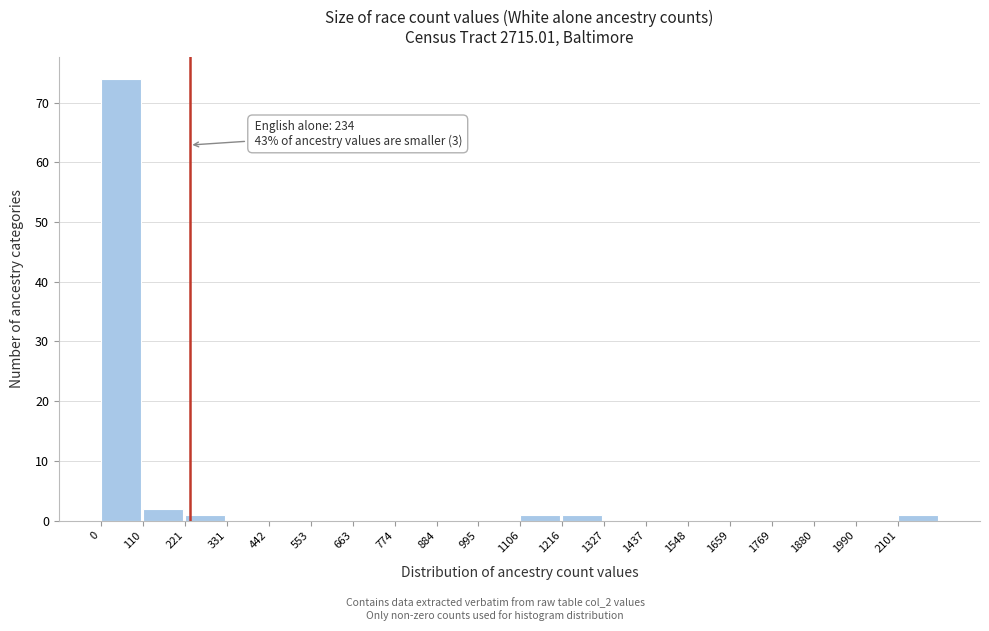

Over which range of the x-axis is the bar tallest?

0 to 120